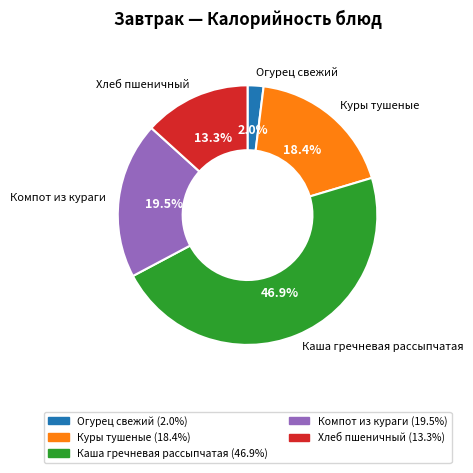

Does Каша гречневая рассыпчатая account for over 50% of the chart?

No